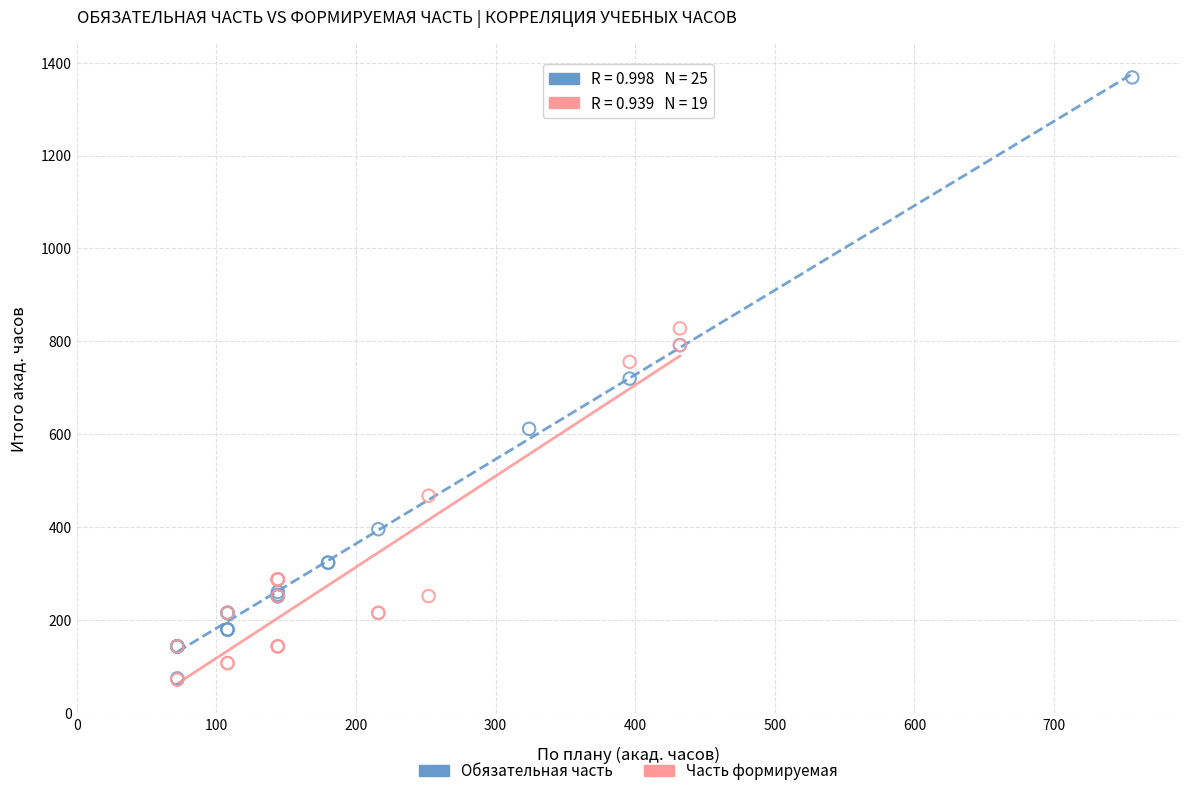

Which series reaches the maximum Y coordinate?

Обязательная часть